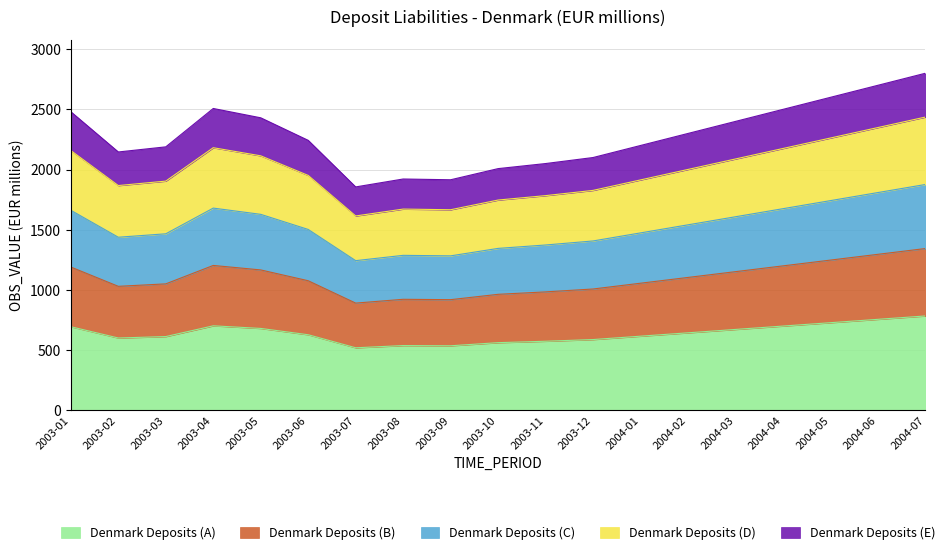

How many data points in OBS_VALUE are above 2242?

10